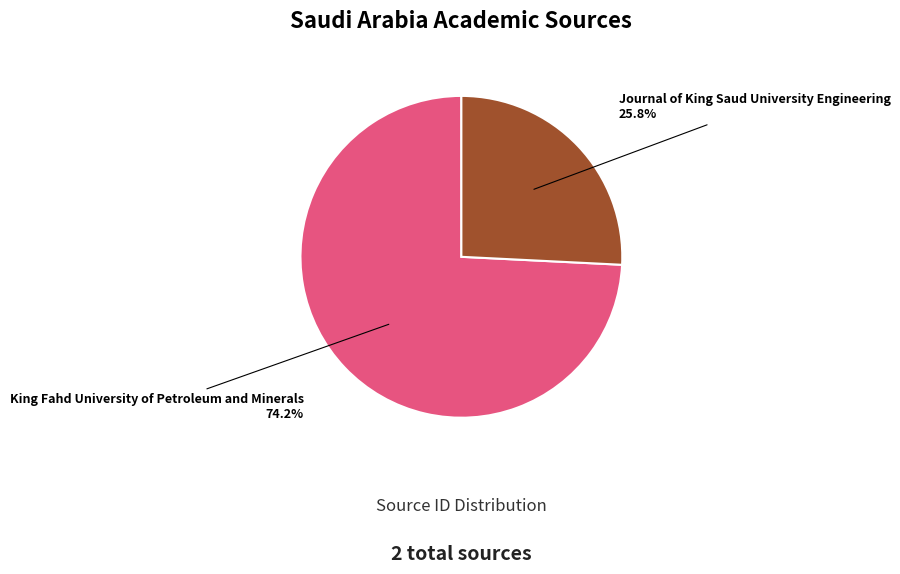

The Journal of King Saud University Engineering slice represents 26% of the pie. True or false?

True